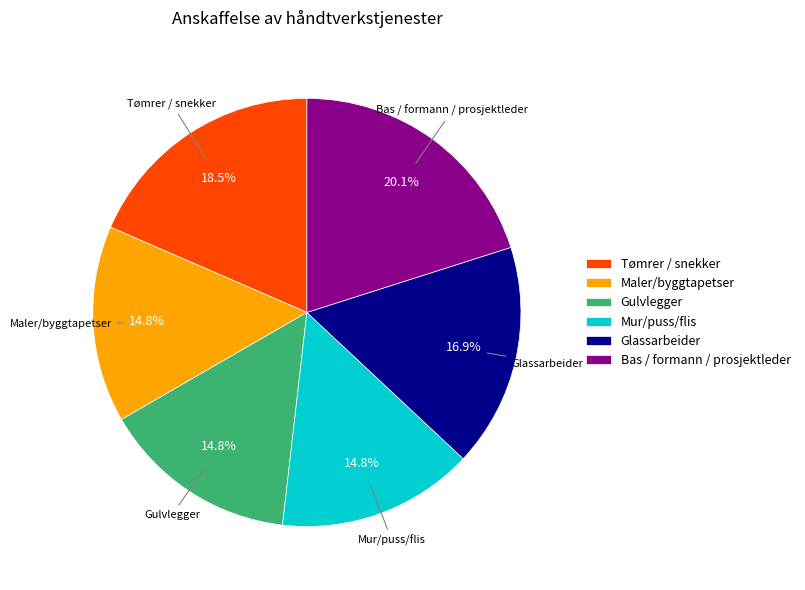

What is the largest slice in the pie chart?

Bas / formann / prosjektleder